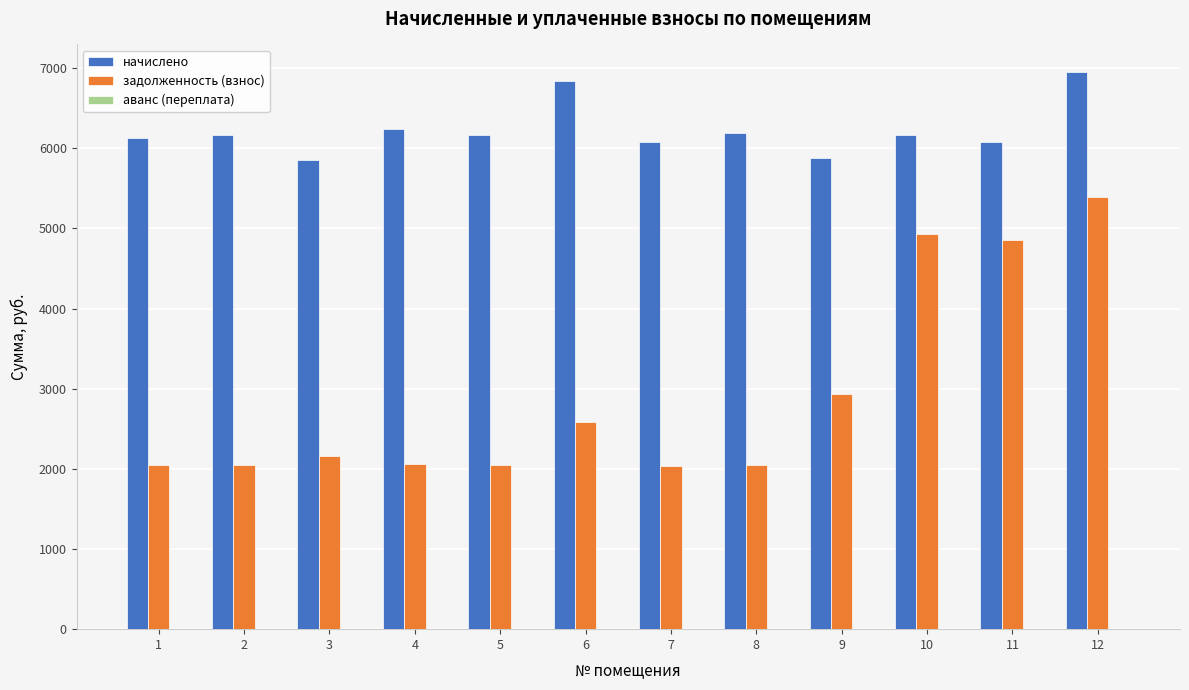

List the series in order of their peak value, lowest first.

задолженность (взнос), начислено